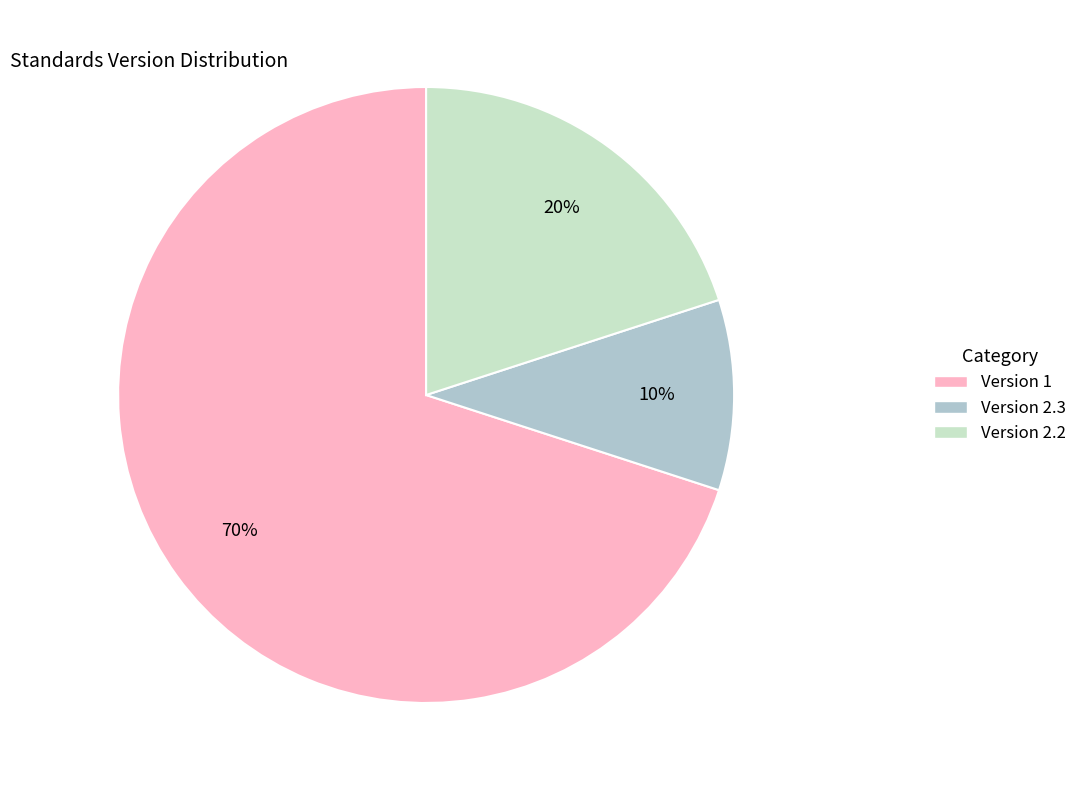

Which has a higher value, Version 1 or Version 2.3?

Version 1